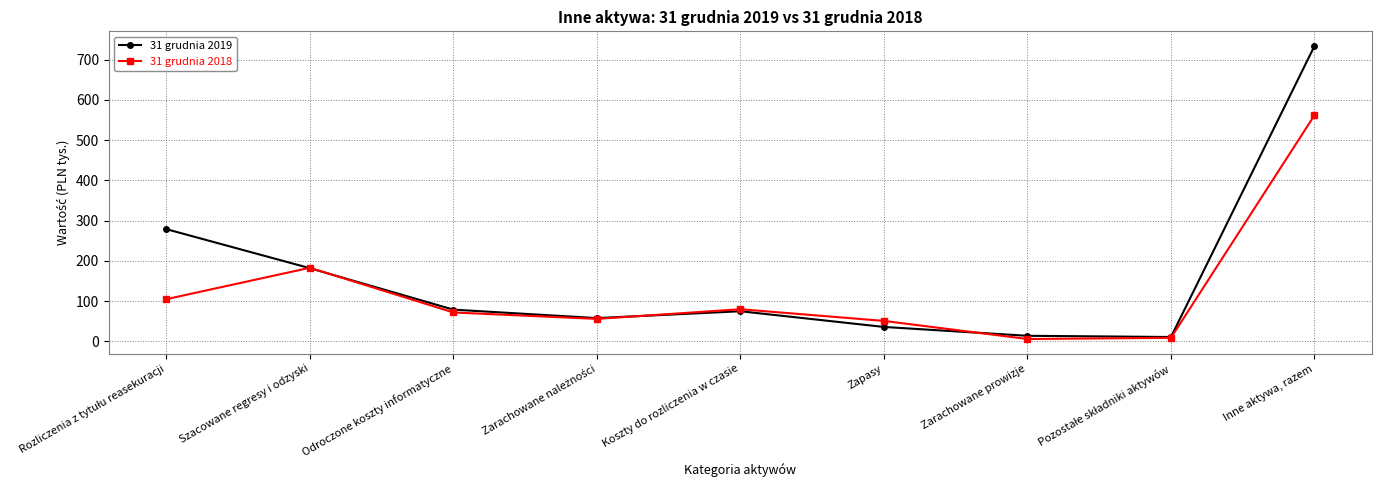

What are all the series names shown in the legend?

31 grudnia 2019, 31 grudnia 2018